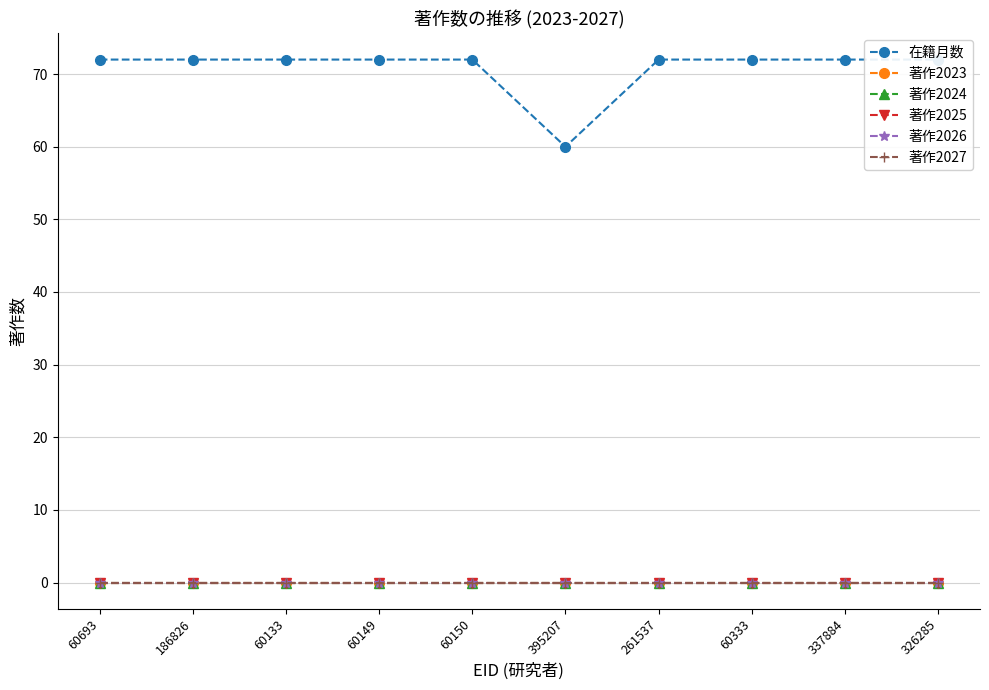

How many lines are shown in the chart?

6